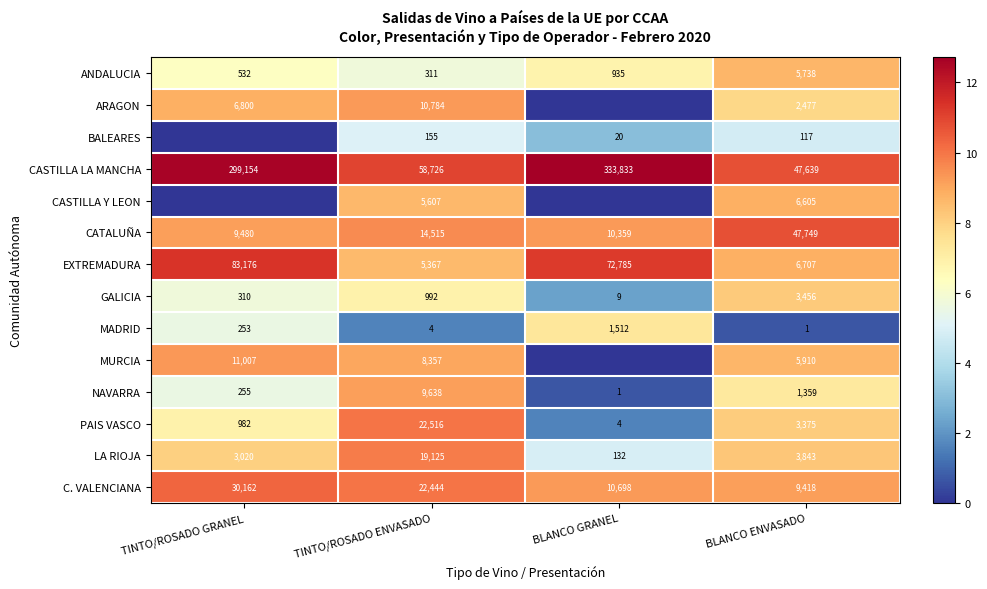

What is the difference between the highest and lowest values at TINTO/ROSADO ENVASADO?

58722